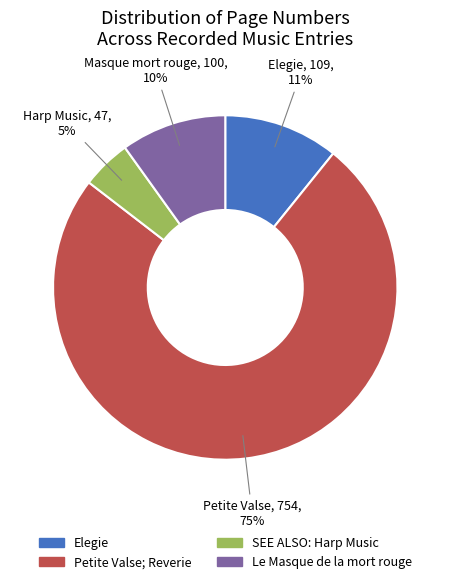

Is there any slice that represents more than half of the pie?

Yes